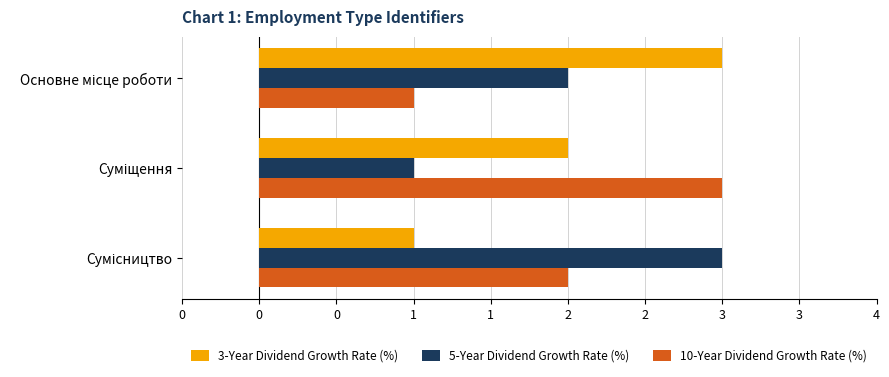

What is the difference between the maximum and minimum values in the 3-Year Dividend Growth Rate (%) series?

2